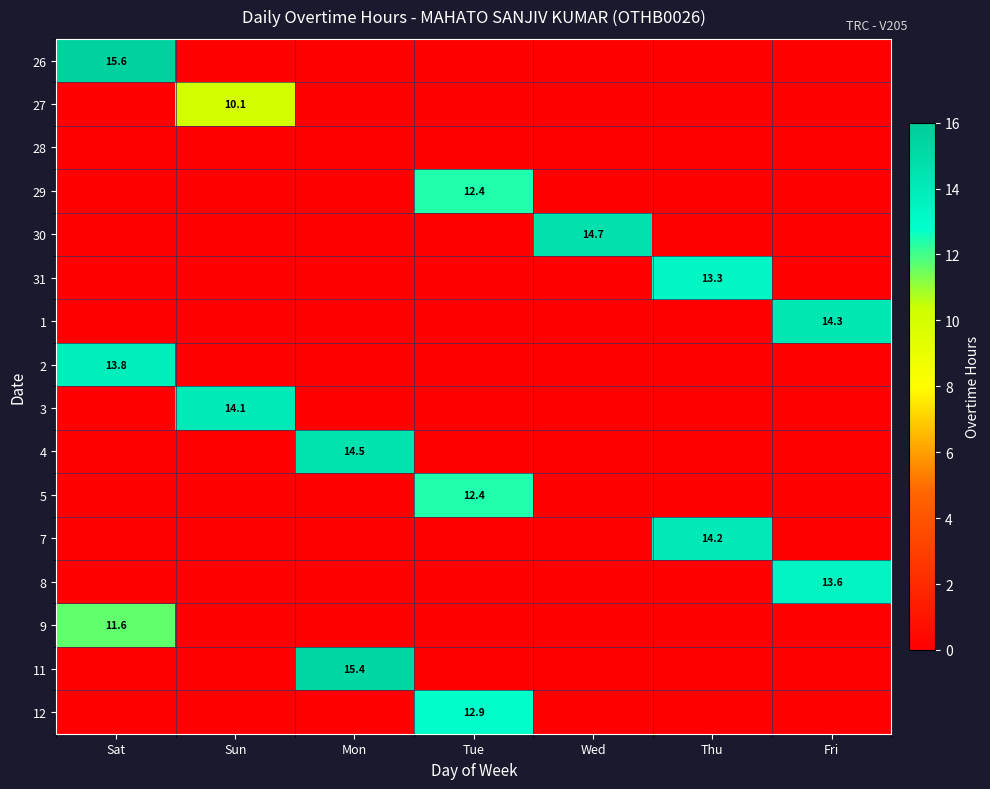

Is it true that 11 equals 20.8 at Mon?

False